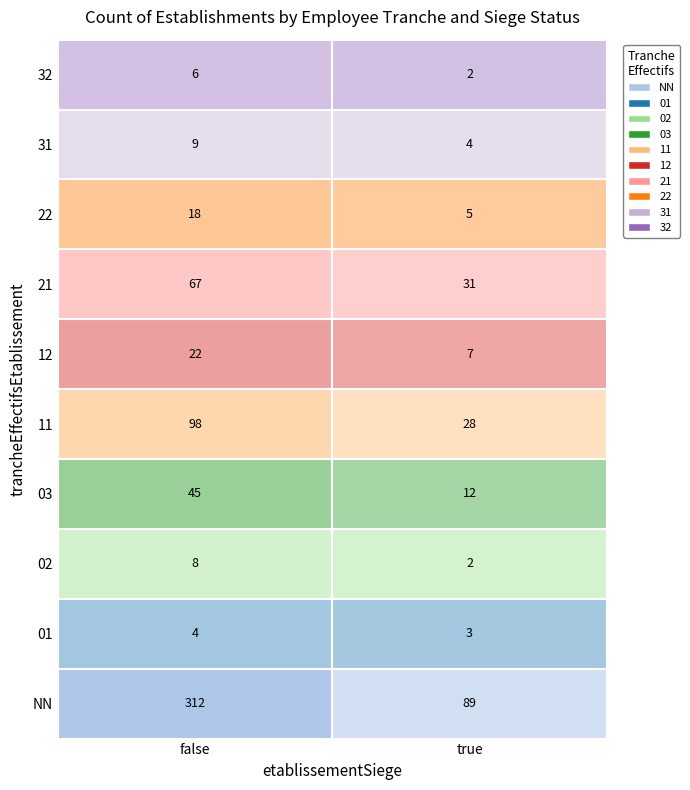

Reading left to right, list all the values displayed in this chart.

312	89	4	3	8	2	45	12	98	28	22	7	67	31	18	5	9	4	6	2